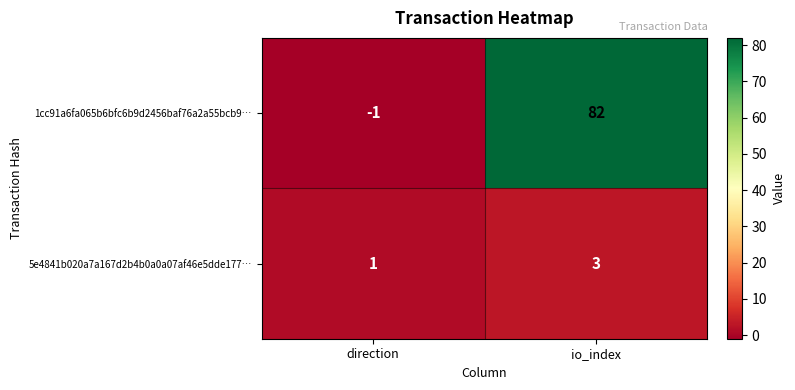

How many distinct data groups are displayed?

2